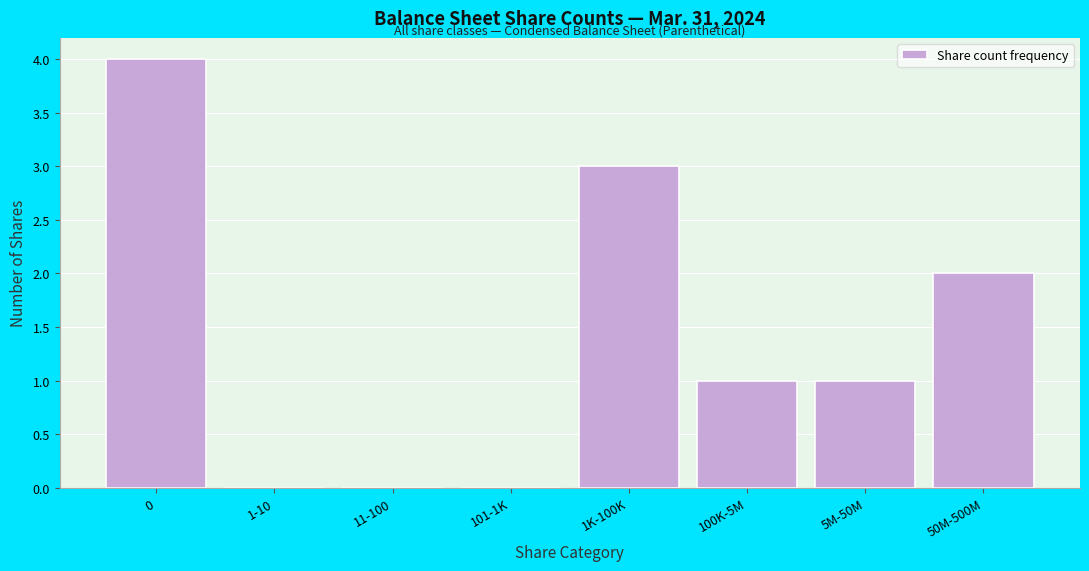

Reading left to right, transcribe all the data shown in this chart.

0=4	1-10=0	11-100=0	101-1K=0	1K-100K=3	100K-5M=1	5M-50M=1	50M-500M=2